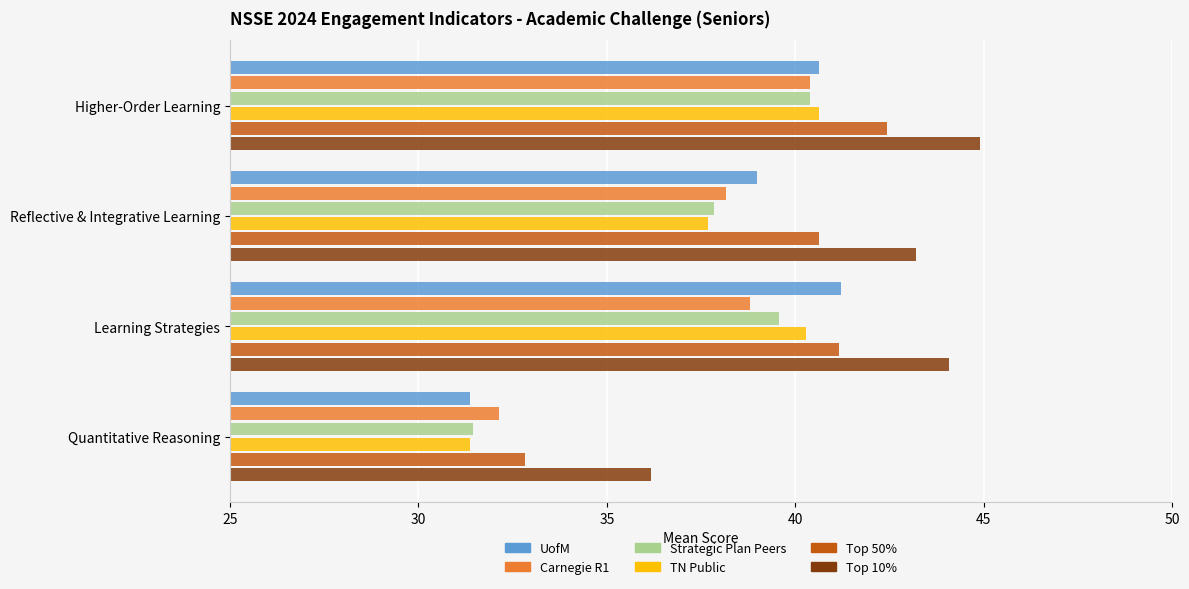

What is the difference between the highest and lowest values at Higher-Order Learning?

4.5